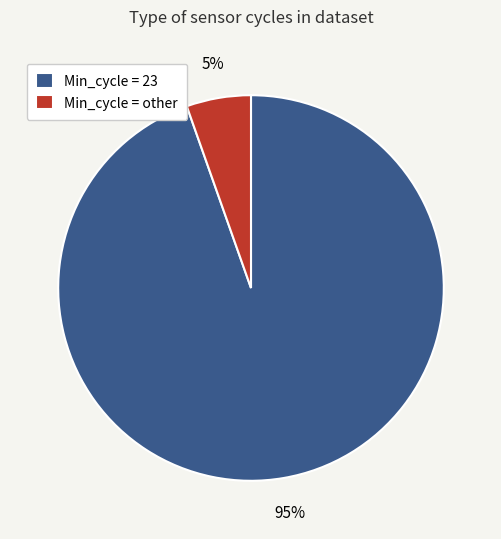

Combined, do Min_cycle = 23 and Min_cycle = other account for over 50%?

Yes